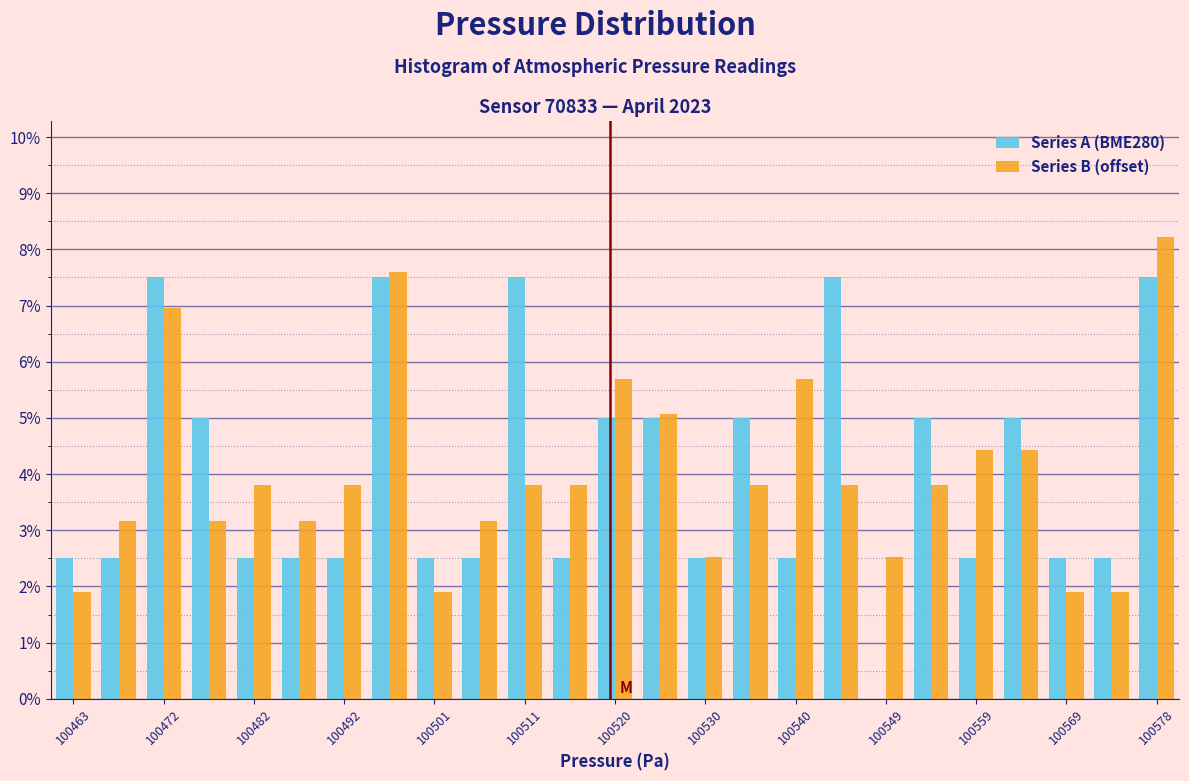

Reading left to right, list every range on the x-axis with the height of the bar of each series over it. Neither the bar edges nor the heights are printed on the chart, so give them approximately, as read against the axes.

100461 to 100466: Series A (BME280)=2.5	Series B (offset)=1.9
100466 to 100470: Series A (BME280)=2.5	Series B (offset)=3.2
100470 to 100475: Series A (BME280)=7.5	Series B (offset)=7.0
100475 to 100480: Series A (BME280)=5.0	Series B (offset)=3.2
100480 to 100485: Series A (BME280)=2.5	Series B (offset)=3.8
100485 to 100490: Series A (BME280)=2.5	Series B (offset)=3.2
100490 to 100494: Series A (BME280)=2.5	Series B (offset)=3.8
100494 to 100499: Series A (BME280)=7.5	Series B (offset)=7.6
100499 to 100504: Series A (BME280)=2.5	Series B (offset)=1.9
100504 to 100509: Series A (BME280)=2.5	Series B (offset)=3.2
100509 to 100514: Series A (BME280)=7.5	Series B (offset)=3.8
100514 to 100519: Series A (BME280)=2.5	Series B (offset)=3.8
100519 to 100523: Series A (BME280)=5.0	Series B (offset)=5.7
100523 to 100528: Series A (BME280)=5.0	Series B (offset)=5.1
100528 to 100533: Series A (BME280)=2.5	Series B (offset)=2.5
100533 to 100538: Series A (BME280)=5.0	Series B (offset)=3.8
100538 to 100543: Series A (BME280)=2.5	Series B (offset)=5.7
100543 to 100547: Series A (BME280)=7.5	Series B (offset)=3.8
100547 to 100552: Series A (BME280)=0	Series B (offset)=2.5
100552 to 100557: Series A (BME280)=5.0	Series B (offset)=3.8
100557 to 100562: Series A (BME280)=2.5	Series B (offset)=4.4
100562 to 100567: Series A (BME280)=5.0	Series B (offset)=4.4
100567 to 100572: Series A (BME280)=2.5	Series B (offset)=1.9
100572 to 100576: Series A (BME280)=2.5	Series B (offset)=1.9
100576 to 100581: Series A (BME280)=7.5	Series B (offset)=8.2